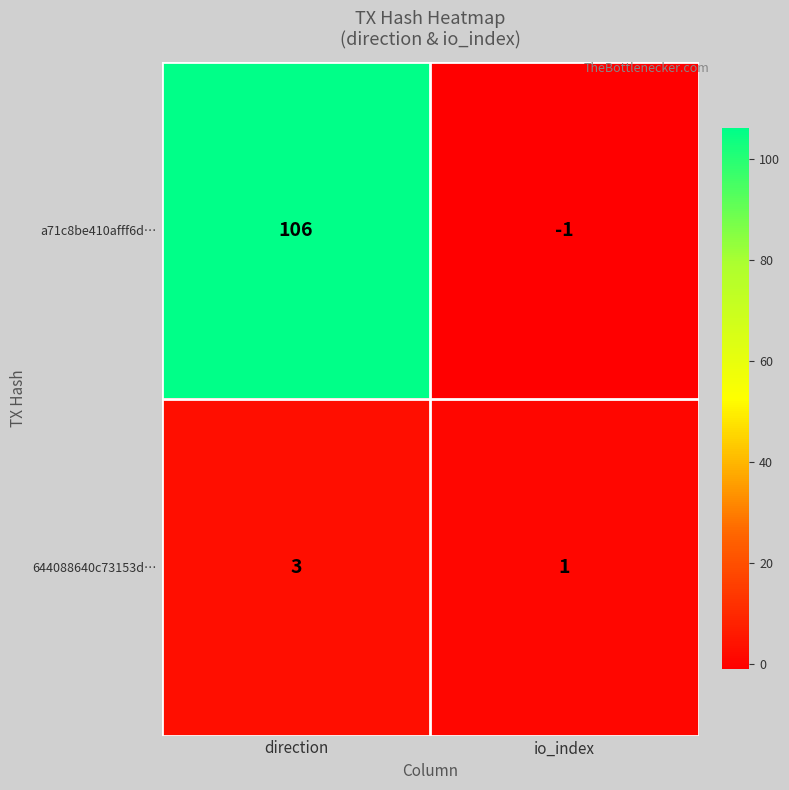

What is the minimum value shown in the chart?

-1